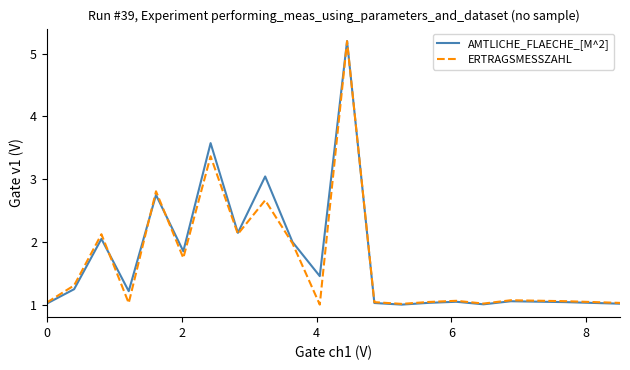

What is the minimum value for ERTRAGSMESSZAHL?

1.0